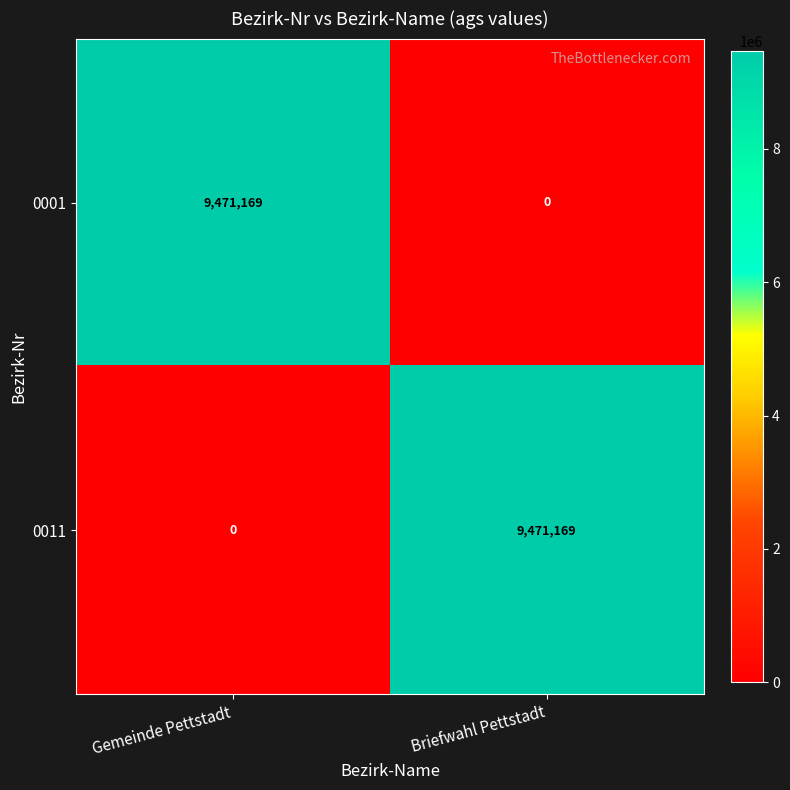

The 0011 series shows 9471169 at Briefwahl Pettstadt. True or false?

True